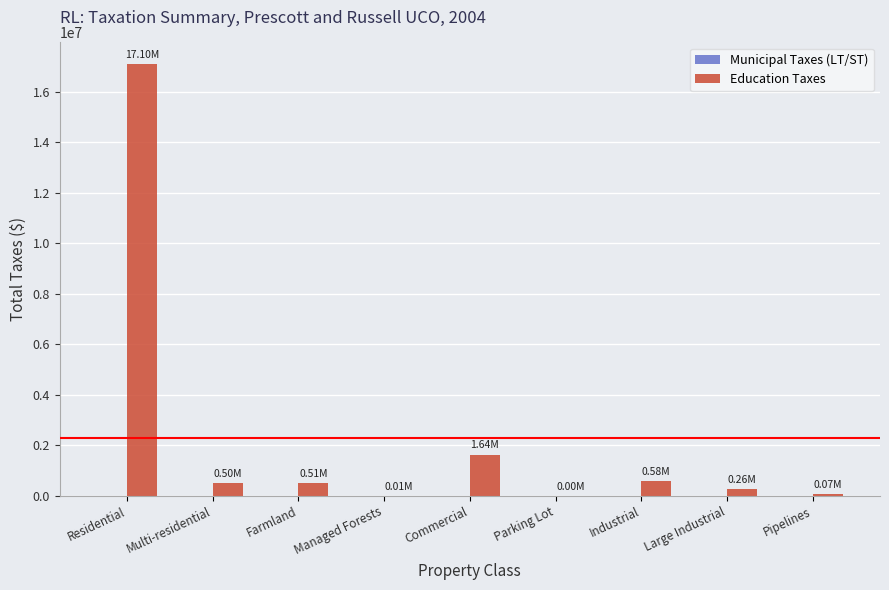

Between Residential and Parking Lot, which is larger?

Residential